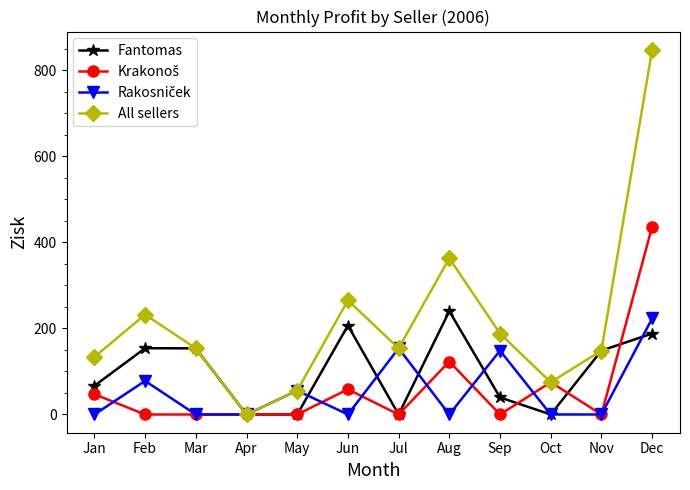

Which series has the widest spread of values?

All sellers